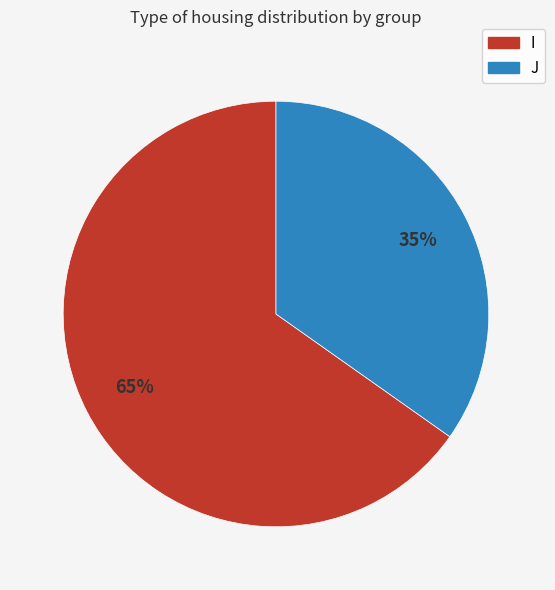

To the nearest percent, what is the difference between the I and J slice percentages?

30%